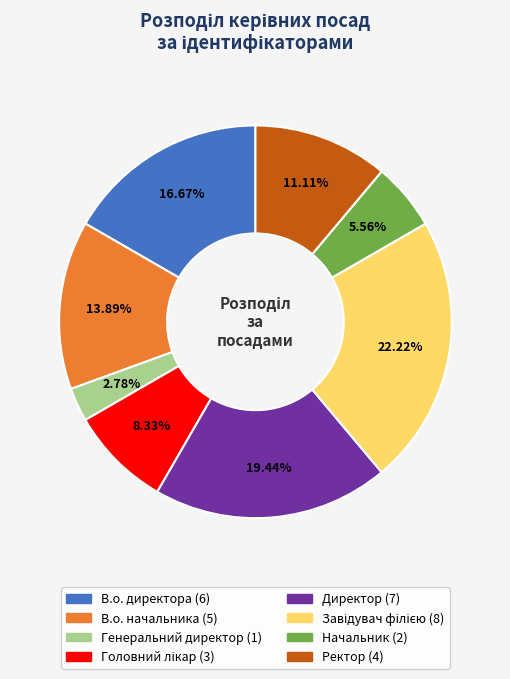

How many segments does this pie chart have?

8